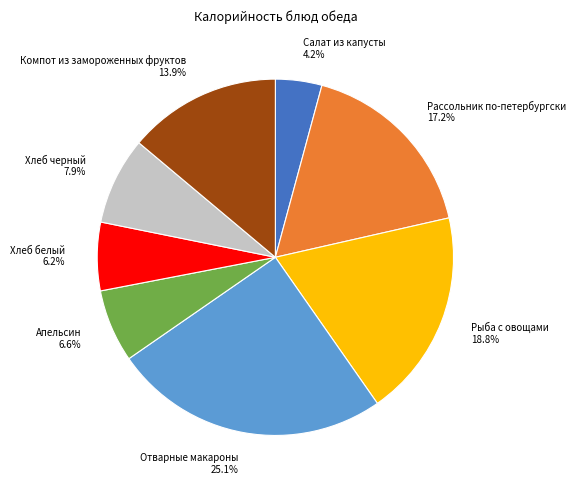

To the nearest percent, what is the difference between the largest and smallest slice percentages?

21%